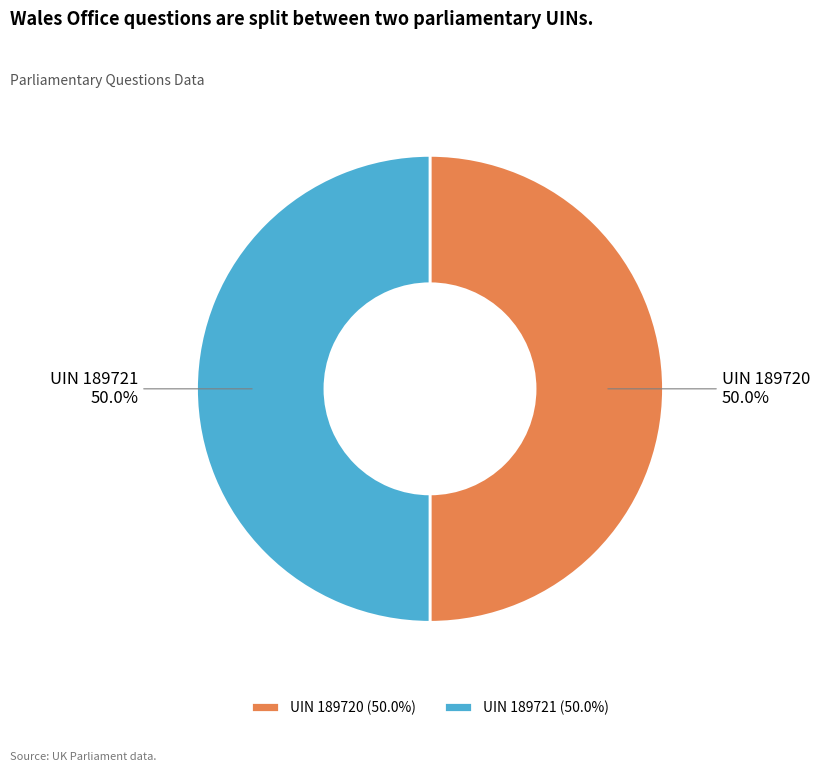

How many slices are in this pie chart?

2